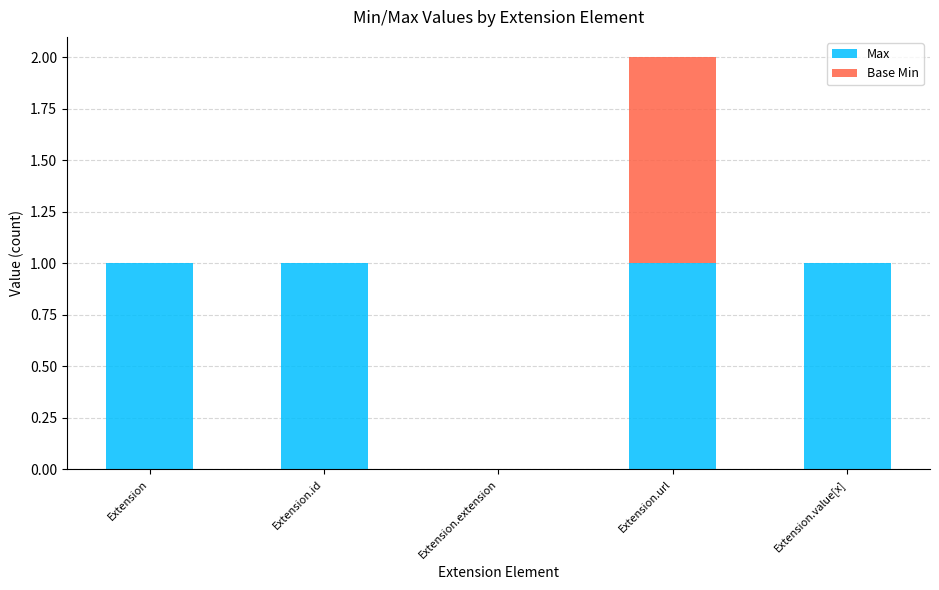

Reading left to right, what are the values for Max?

Extension=1	Extension.id=1	Extension.extension=0	Extension.url=1	Extension.value[x]=1